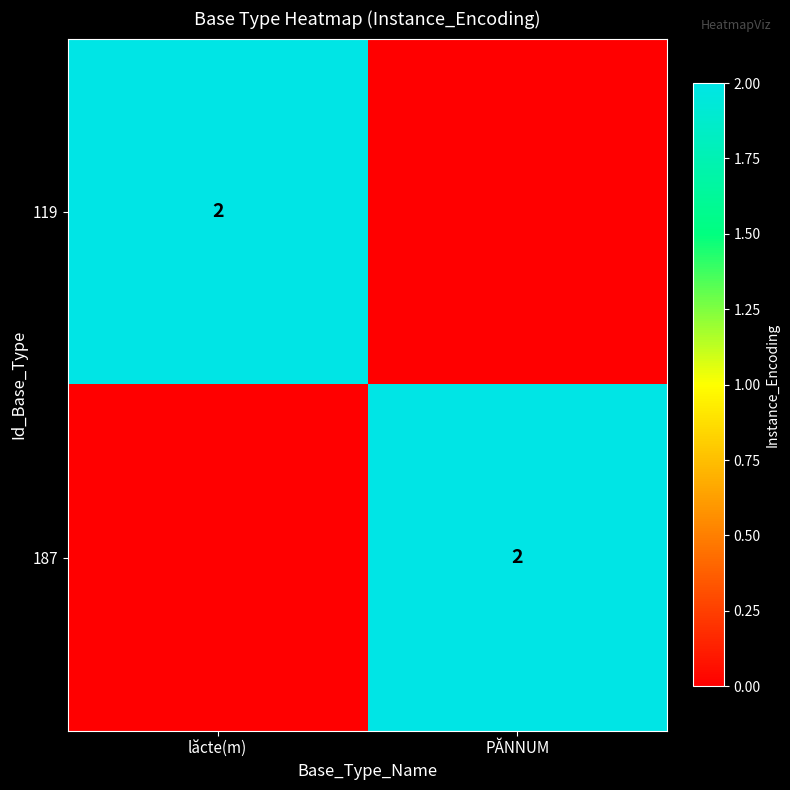

The value of 187 at PĂNNUM is 2. True or false?

True